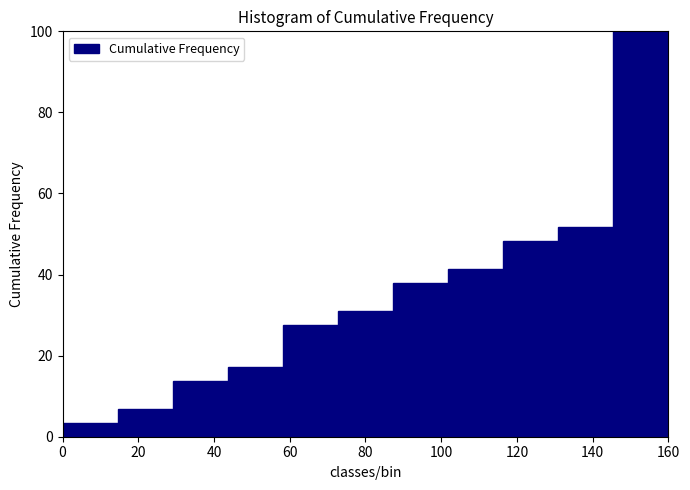

Which range on the x-axis has the tallest bar?

146 to 160